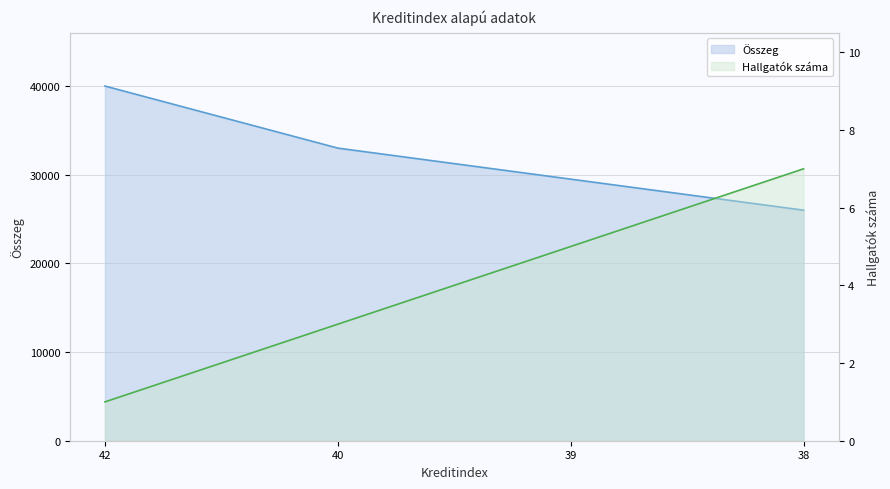

What is the sum of all Hallgatók száma values?

16